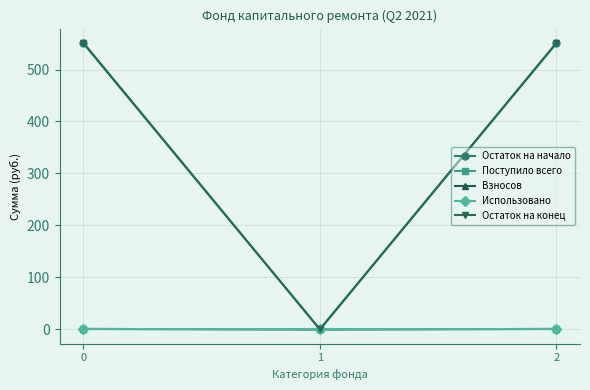

Does the chart display data point markers on the line(s)?

Yes